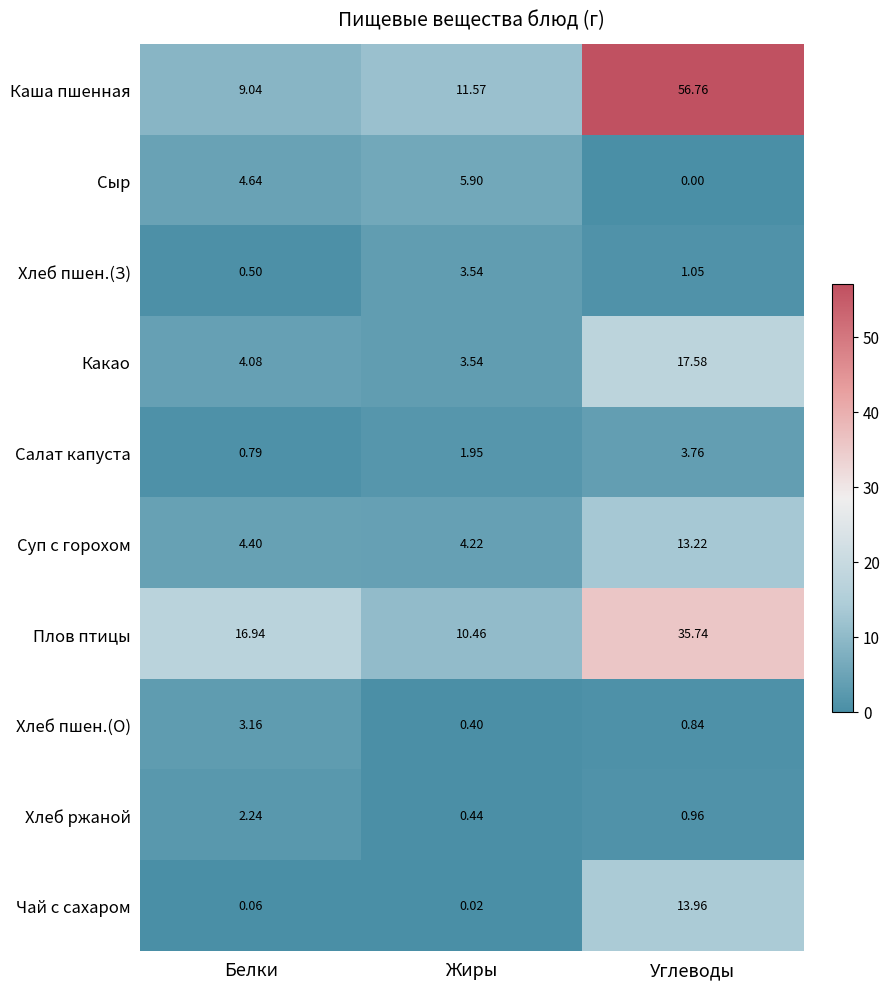

Rank the categories by Суп с горохом value from highest to lowest.

Углеводы, Белки, Жиры